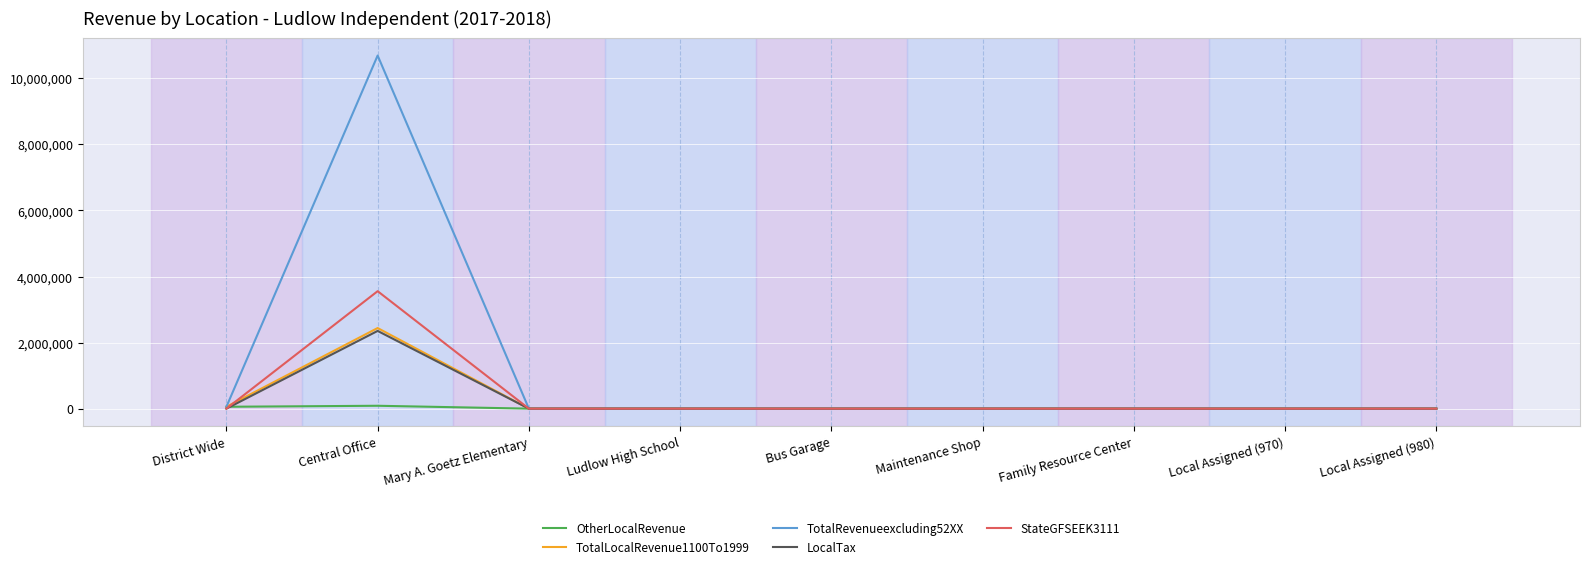

What is the highest value of the LocalTax series?

2352951.7